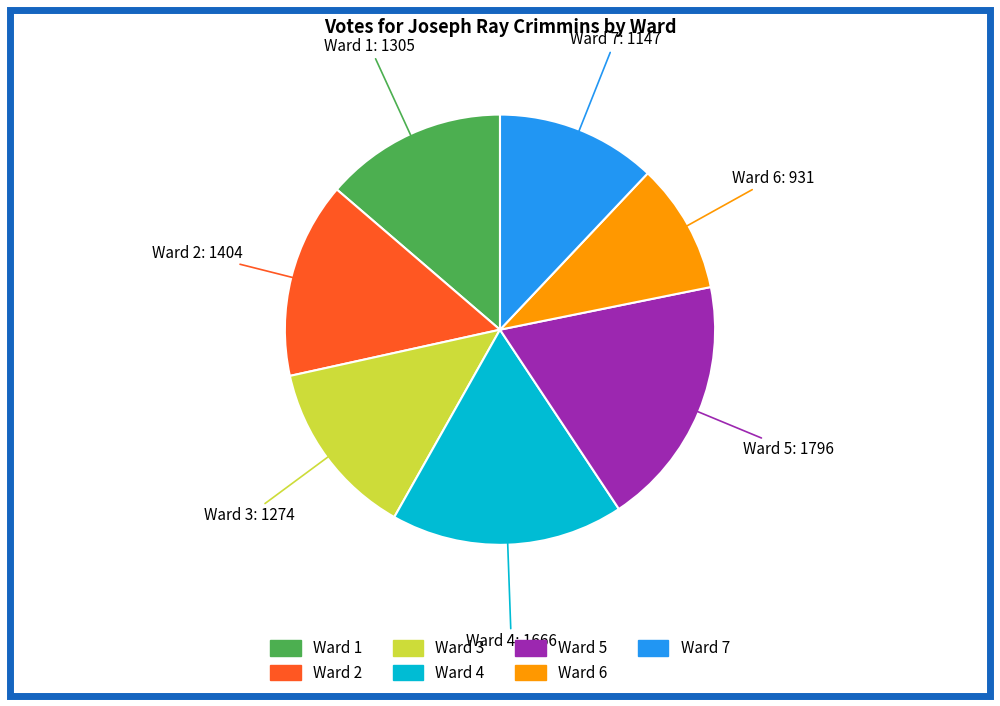

Do Ward 6 and Ward 5 together represent more than half of the pie?

No